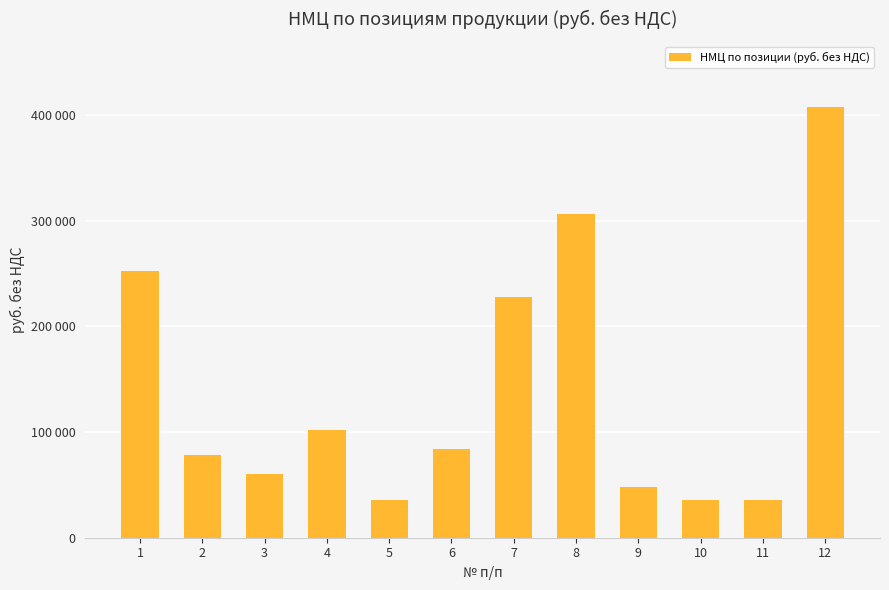

Reading left to right, extract all data points from this chart.

1=252000	2=78000	3=60000	4=102000	5=36000	6=84000	7=228000	8=306000	9=48000	10=36000	11=35400	12=408000